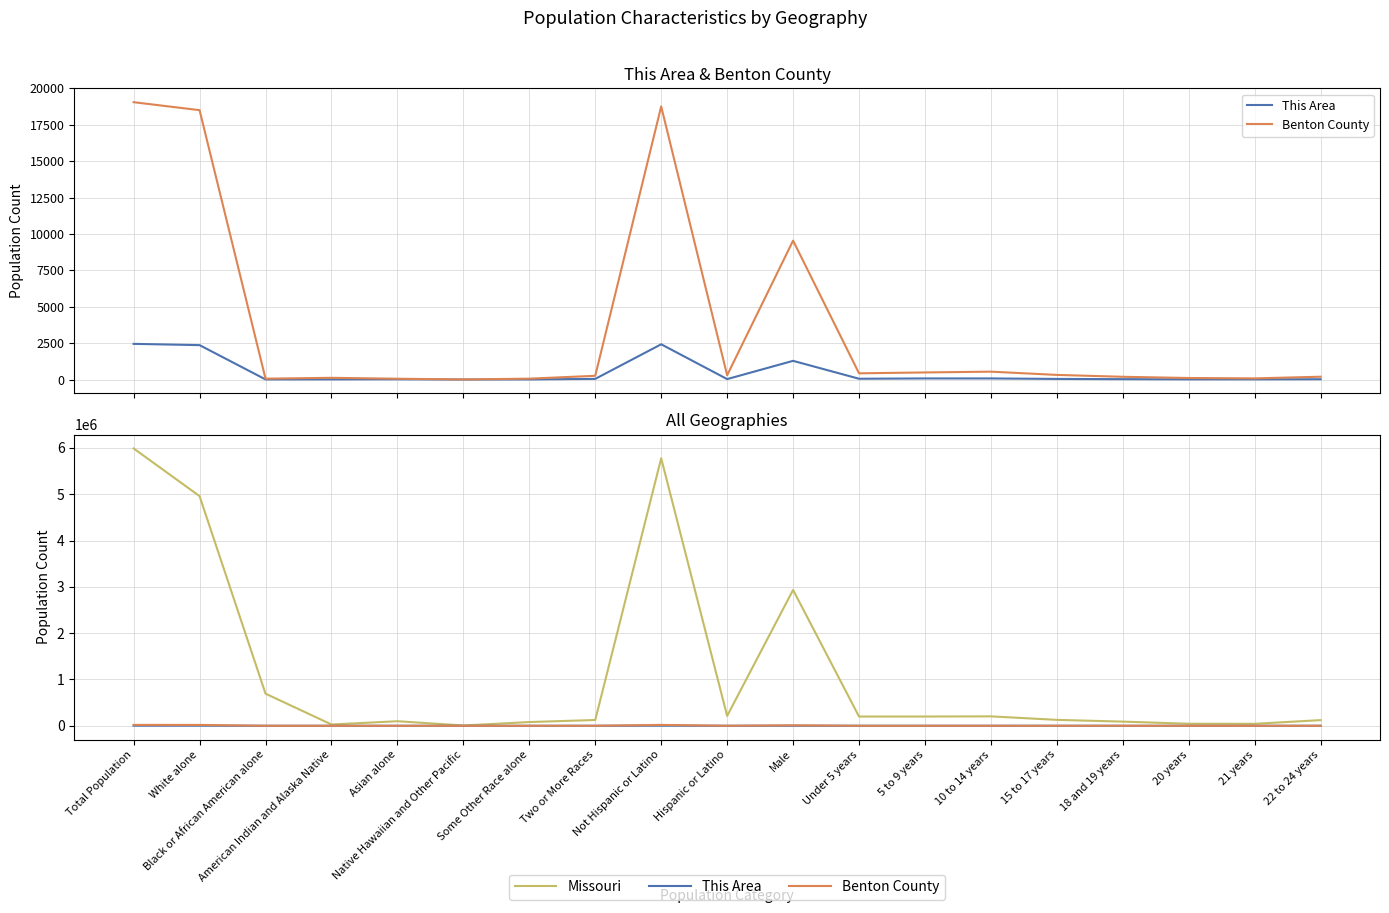

Which category has the lowest value in the Missouri series?

Native Hawaiian and Other Pacific